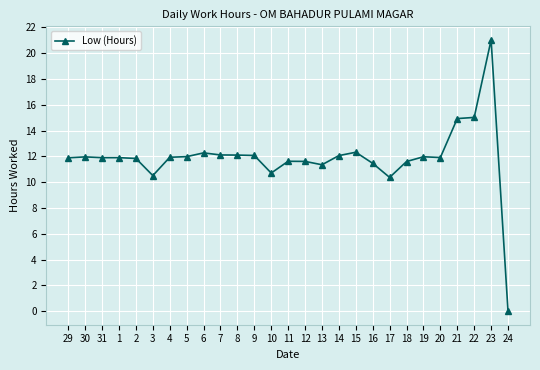

True or false: there are more than 1 points higher than both neighbors.

True